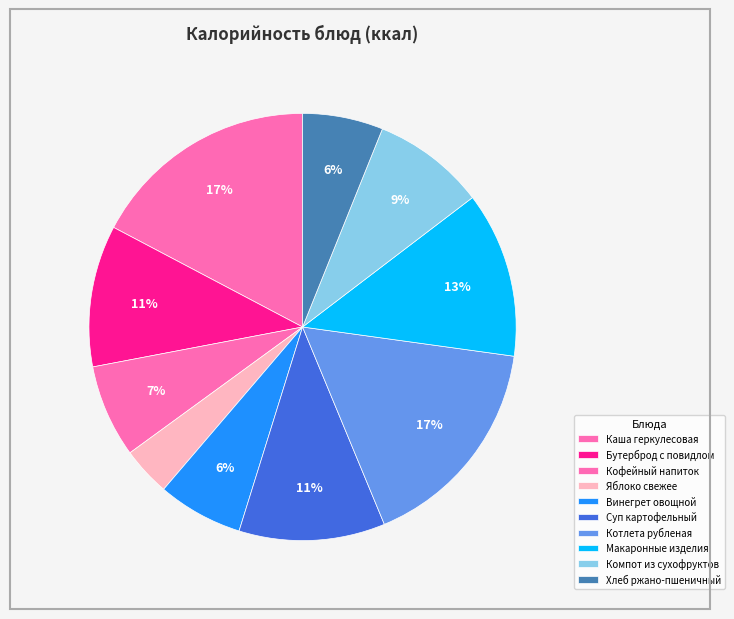

Is there any slice that represents more than half of the pie?

No